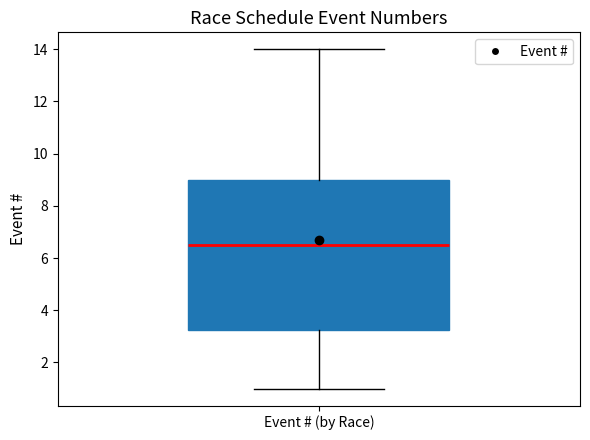

Read this box plot against the y-axis: the position of the median line, the range covered by the box, and the ends of both whiskers. The values are not printed on the chart, so give them approximately, as read against the axis.

median 6.6, box 3.2 to 9.0, whiskers 1.0 to 14.0